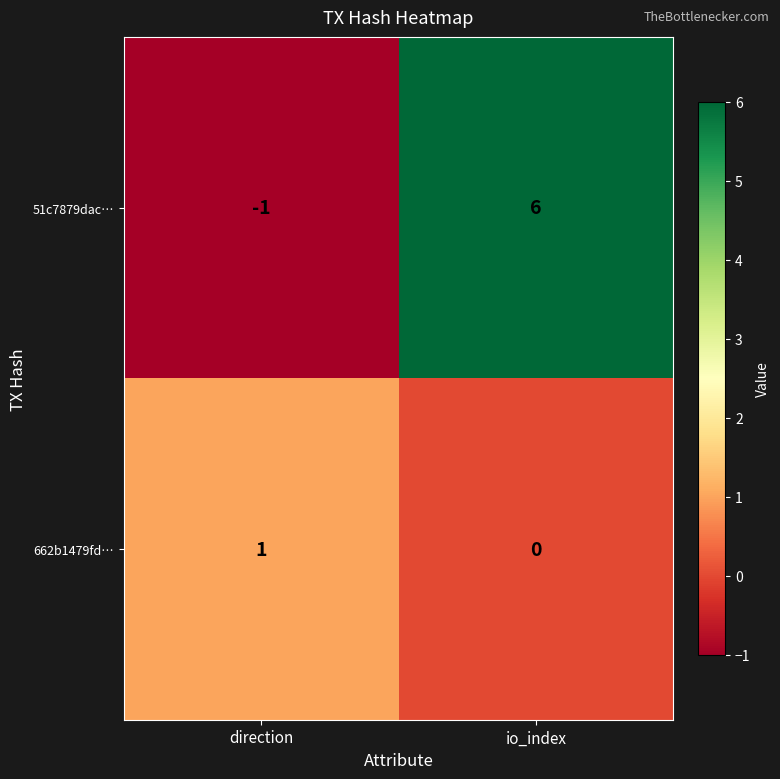

List the series in order of their overall mean, lowest first.

662b1479fd…, 51c7879dac…